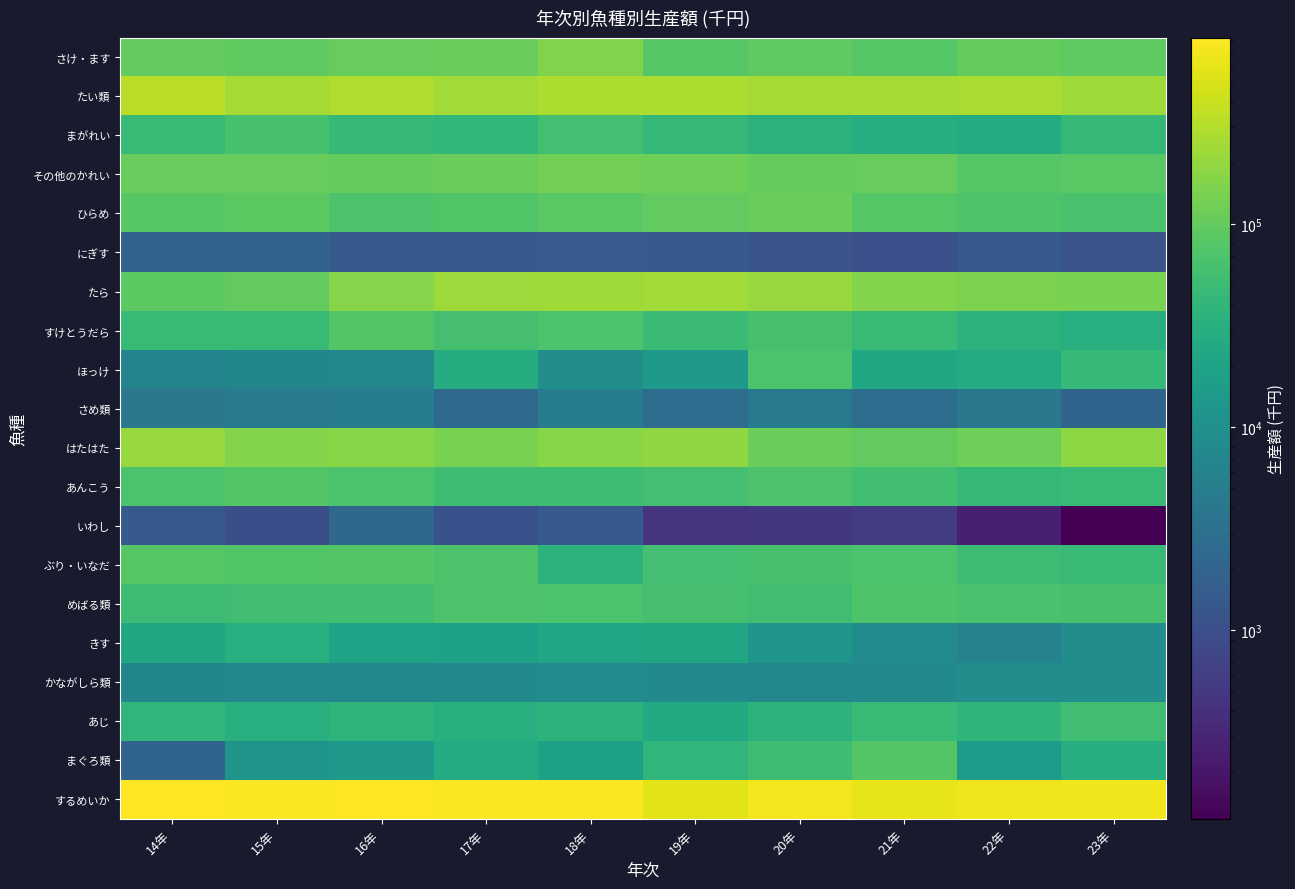

What is the maximum value shown in the chart?

830791